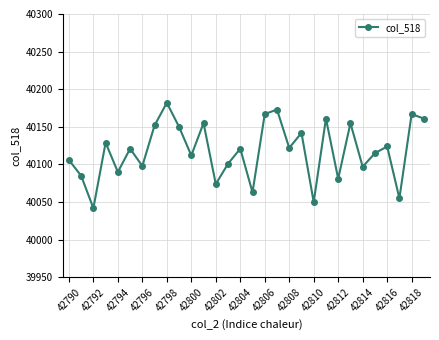

What is the smallest value displayed?

40042